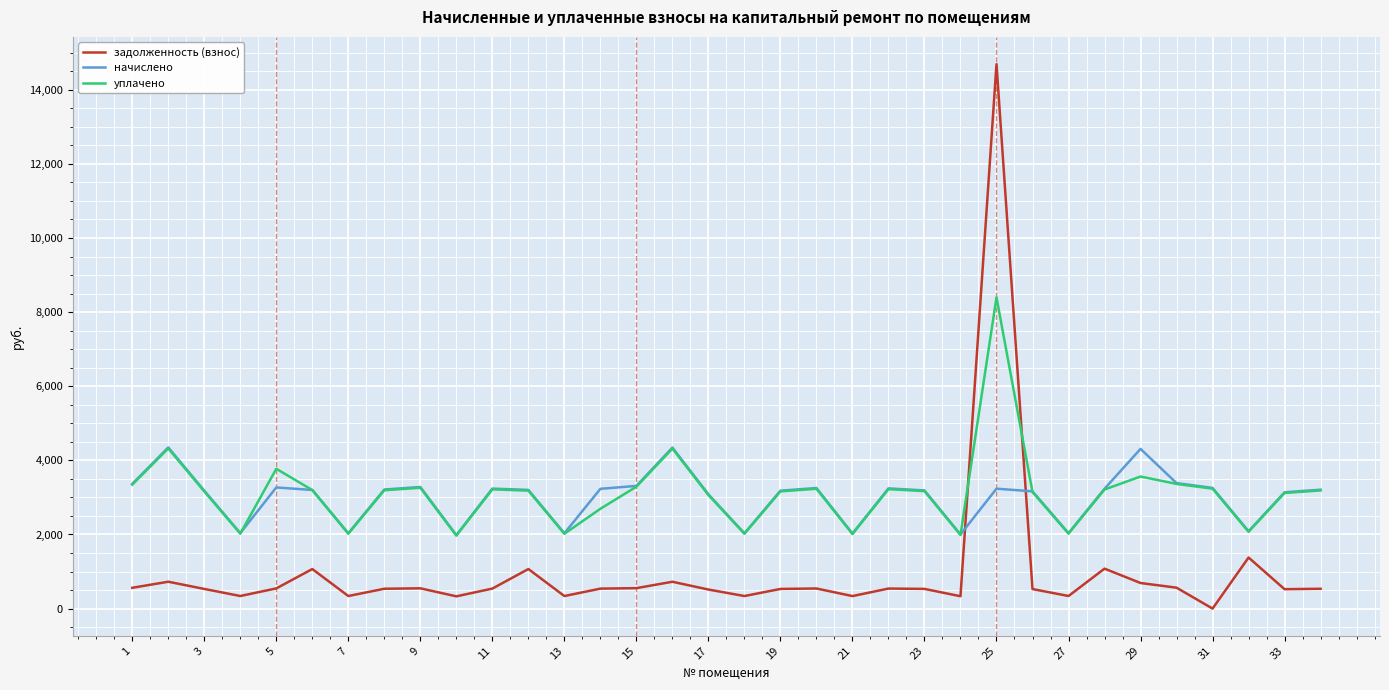

Which series has the widest spread of values?

задолженность (взнос)